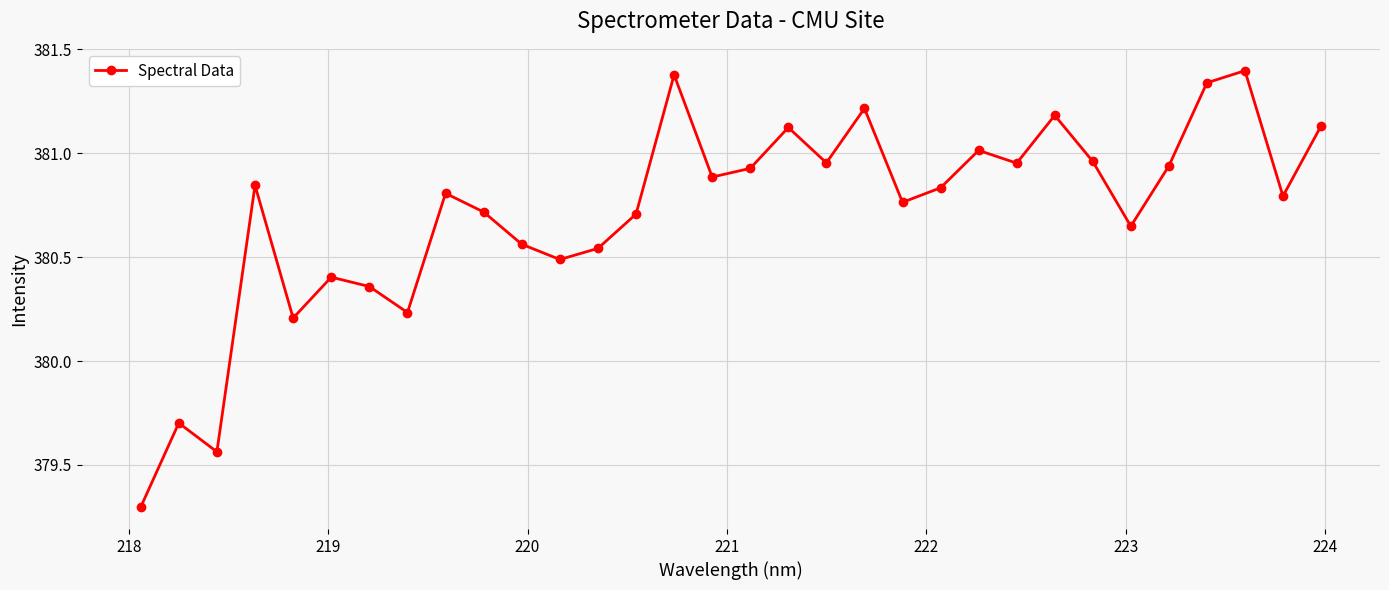

What is the sum of all values?

12182.9